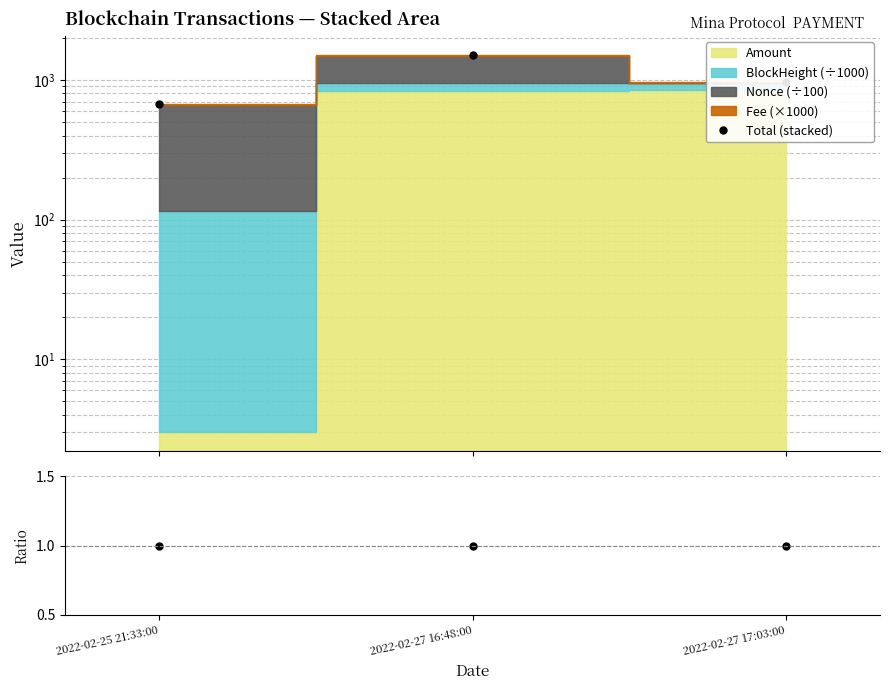

How many lines are shown in the chart?

2